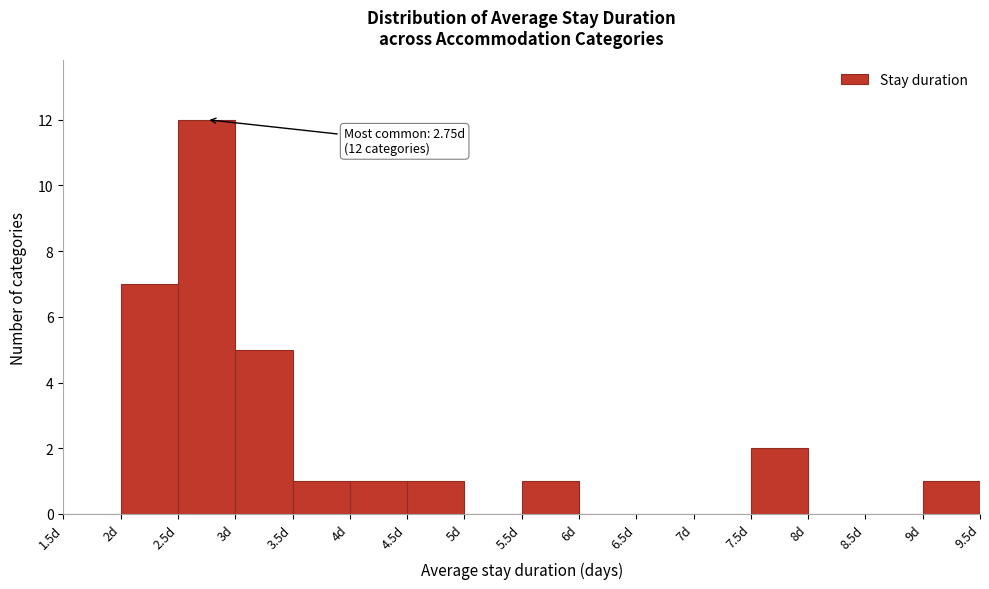

Over which range of the x-axis is the bar tallest?

2.5 to 3.0